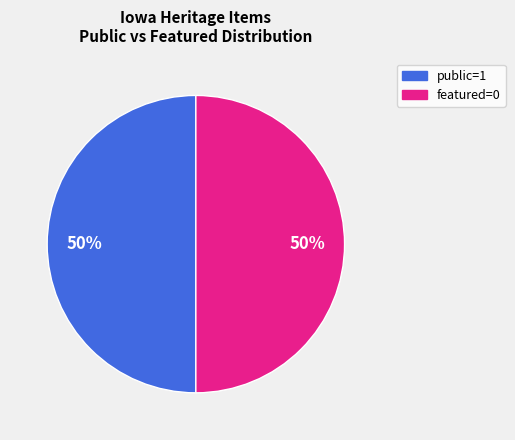

To the nearest percent, what is the average slice percentage?

50%